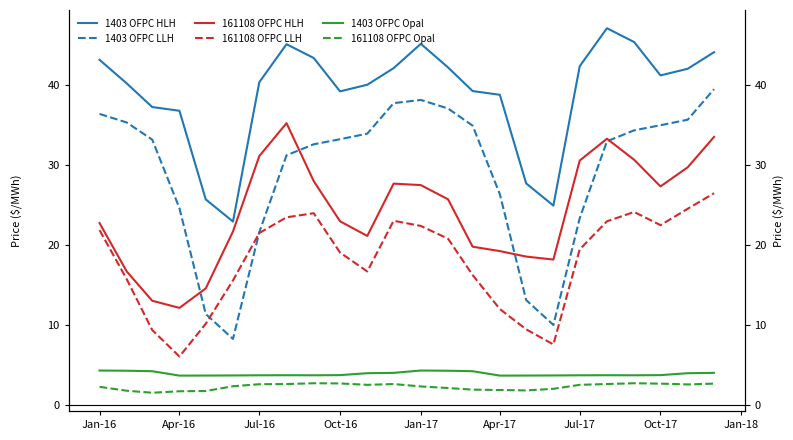

What position from the left is Jul-16?

7